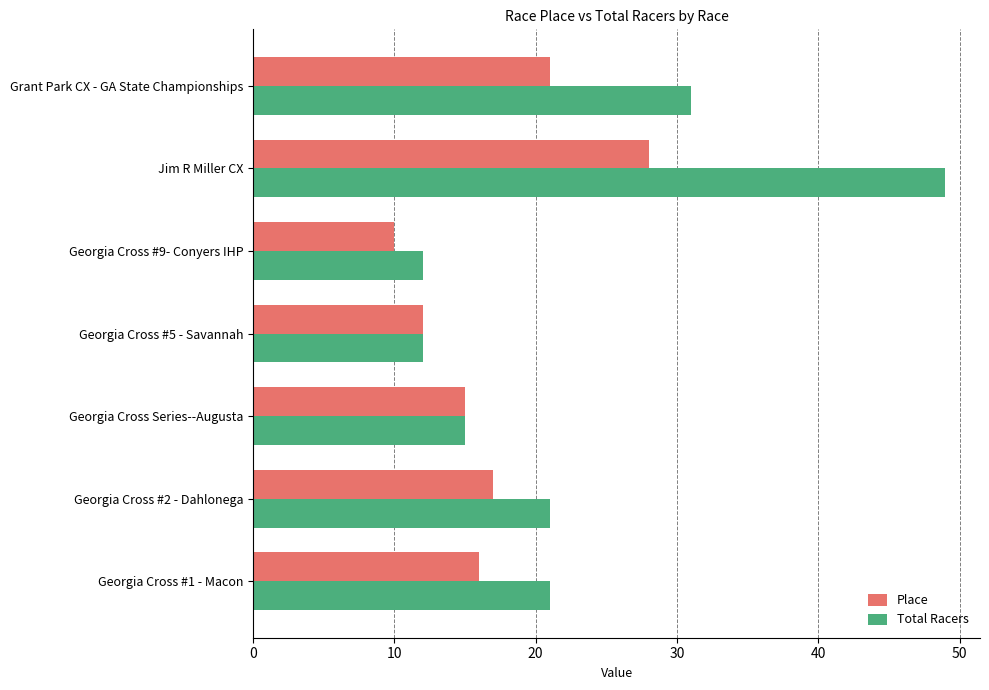

The value of Total Racers at Georgia Cross #9- Conyers IHP is 12. True or false?

True